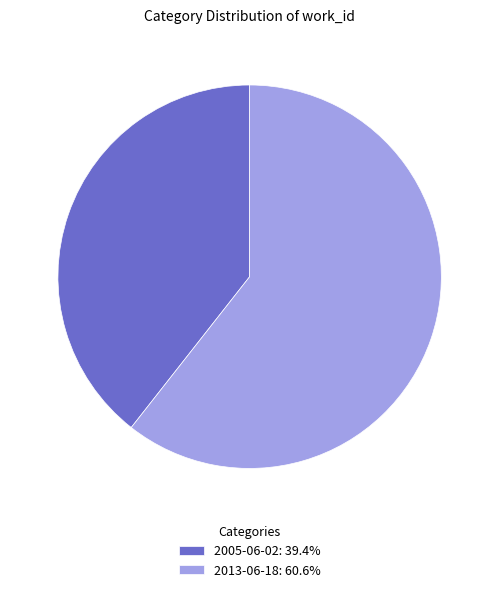

Is it true that 2005-06-02 is 39% of the pie?

True